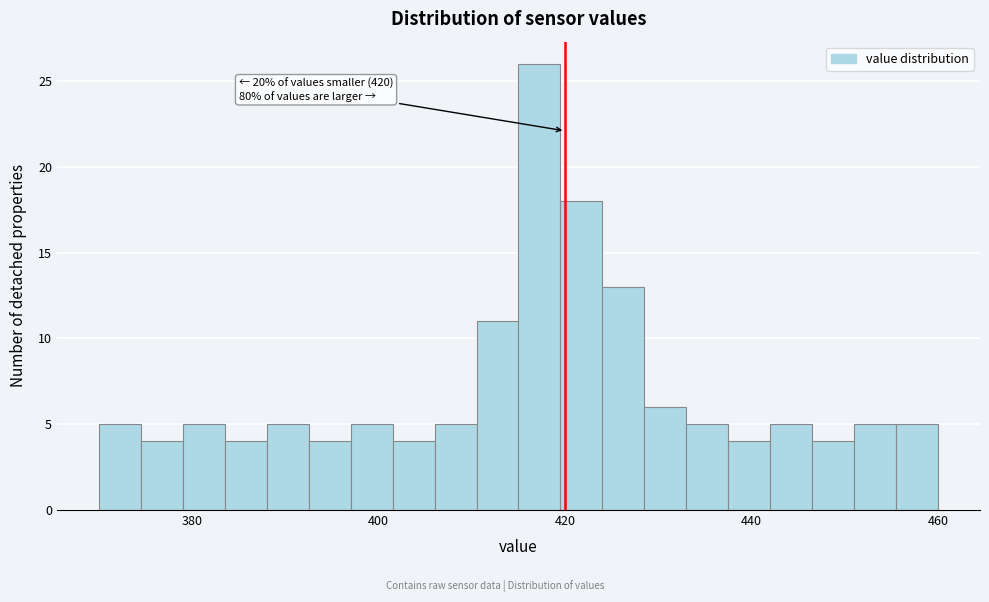

Read against the x-axis, roughly where is the centre of the tallest bar?

418